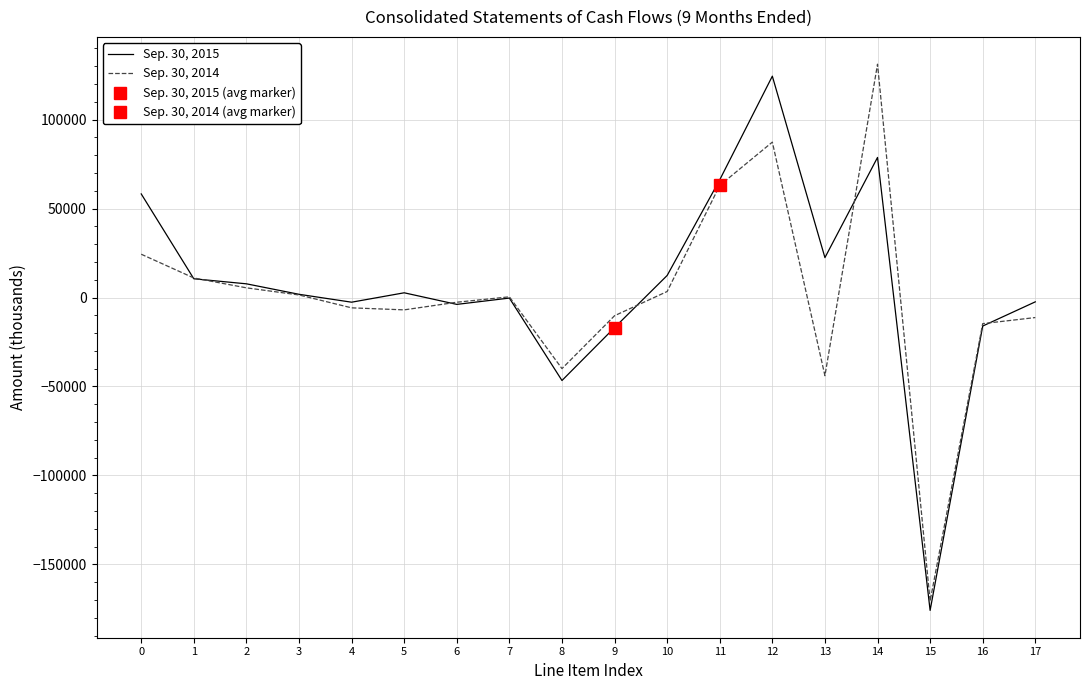

After their last crossing, which series has the higher values: Sep. 30, 2014 or Sep. 30, 2015?

Sep. 30, 2015